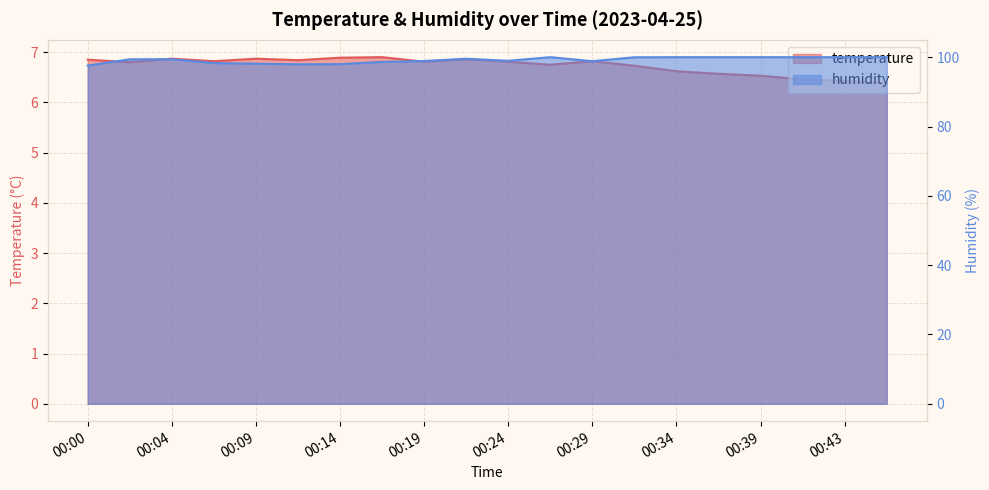

Rank the series at 00:14 from highest to lowest value.

humidity, temperature